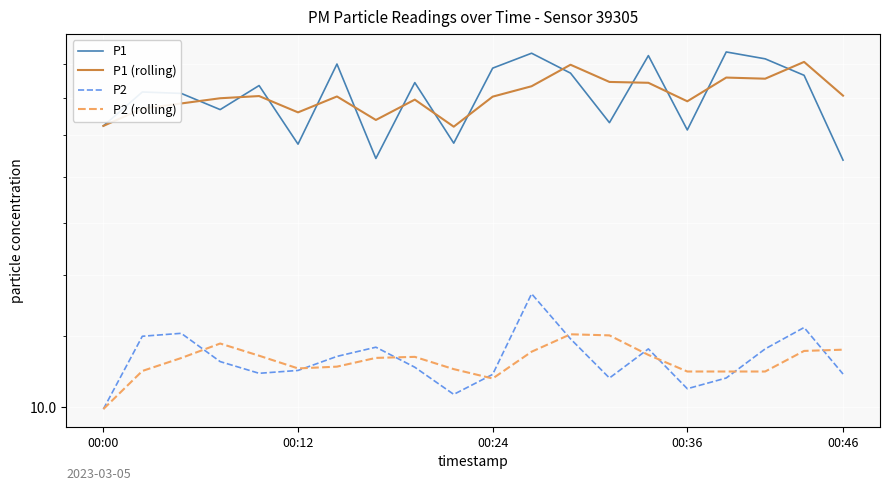

What is the maximum value shown in the chart?

24.7